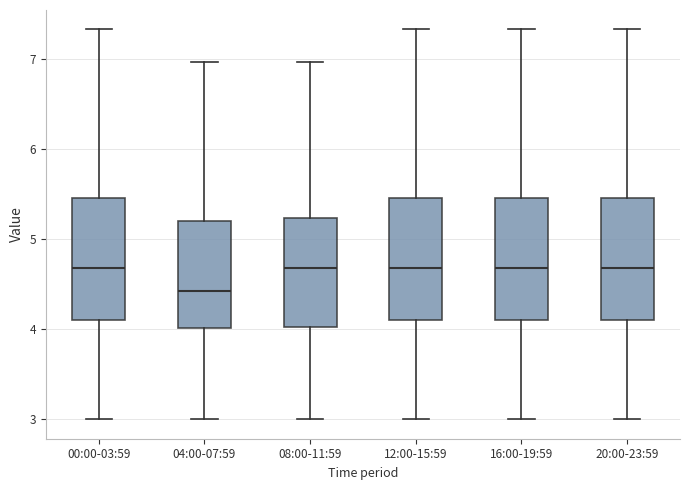

Reading left to right, read every box against the y-axis: the position of its median line, the range the box covers, and the ends of its whiskers. The values are not printed on the chart, so give them approximately, as read against the axis.

00:00-03:59: median 4.7, box 4.1 to 5.5, whiskers 3.0 to 7.3
04:00-07:59: median 4.4, box 4.0 to 5.2, whiskers 3.0 to 7.0
08:00-11:59: median 4.7, box 4.0 to 5.2, whiskers 3.0 to 7.0
12:00-15:59: median 4.7, box 4.1 to 5.5, whiskers 3.0 to 7.3
16:00-19:59: median 4.7, box 4.1 to 5.5, whiskers 3.0 to 7.3
20:00-23:59: median 4.7, box 4.1 to 5.5, whiskers 3.0 to 7.3